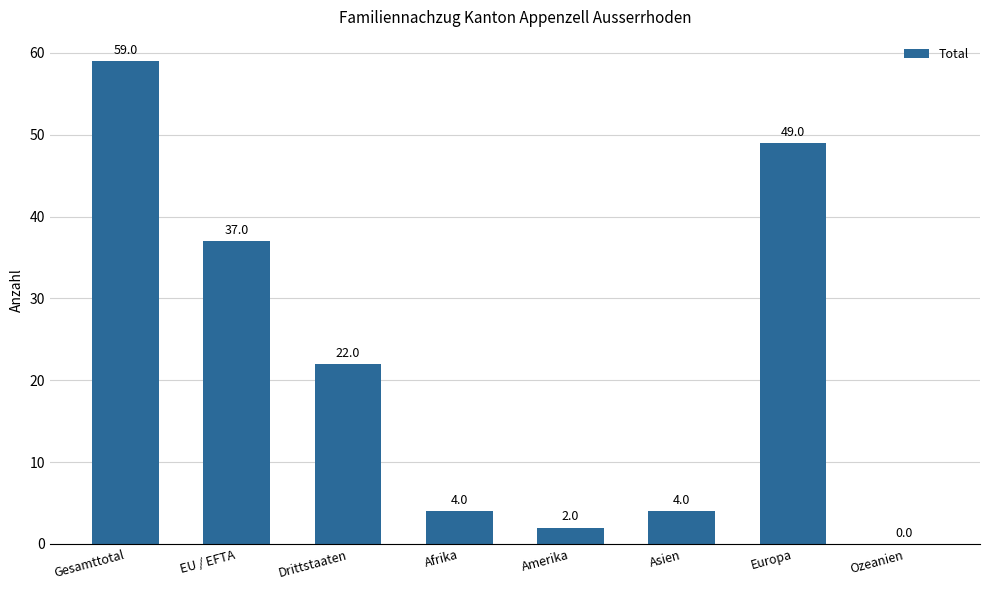

Are the bars horizontal?

No